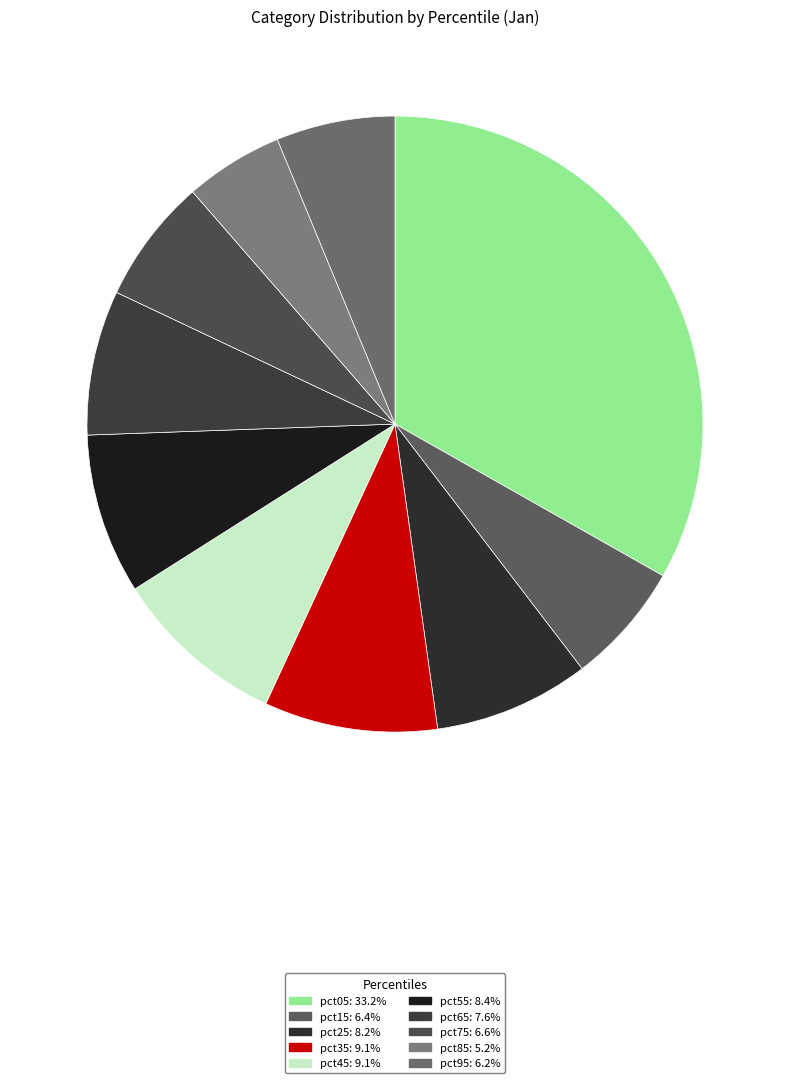

Is pct45 the majority of the pie?

No